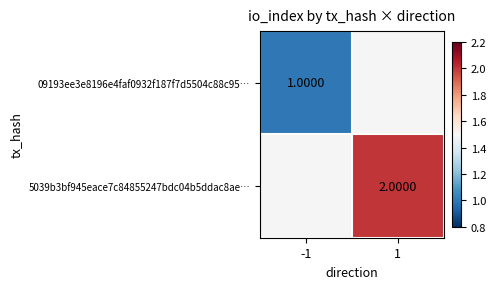

How many data points does each series have?

2